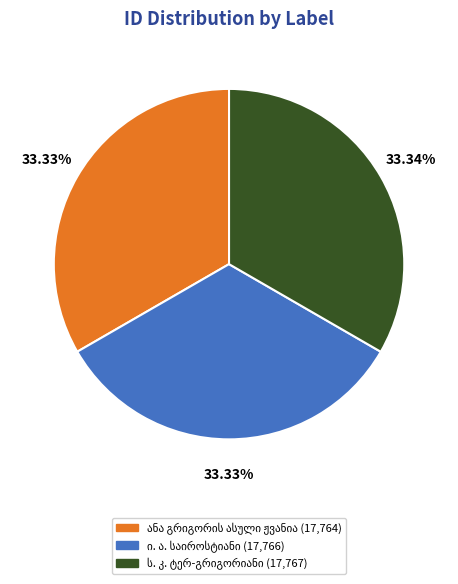

What is the change in value from ანა გრიგორის ასული ჟვანია to ს. კ. ტერ-გრიგორიანი?

+3